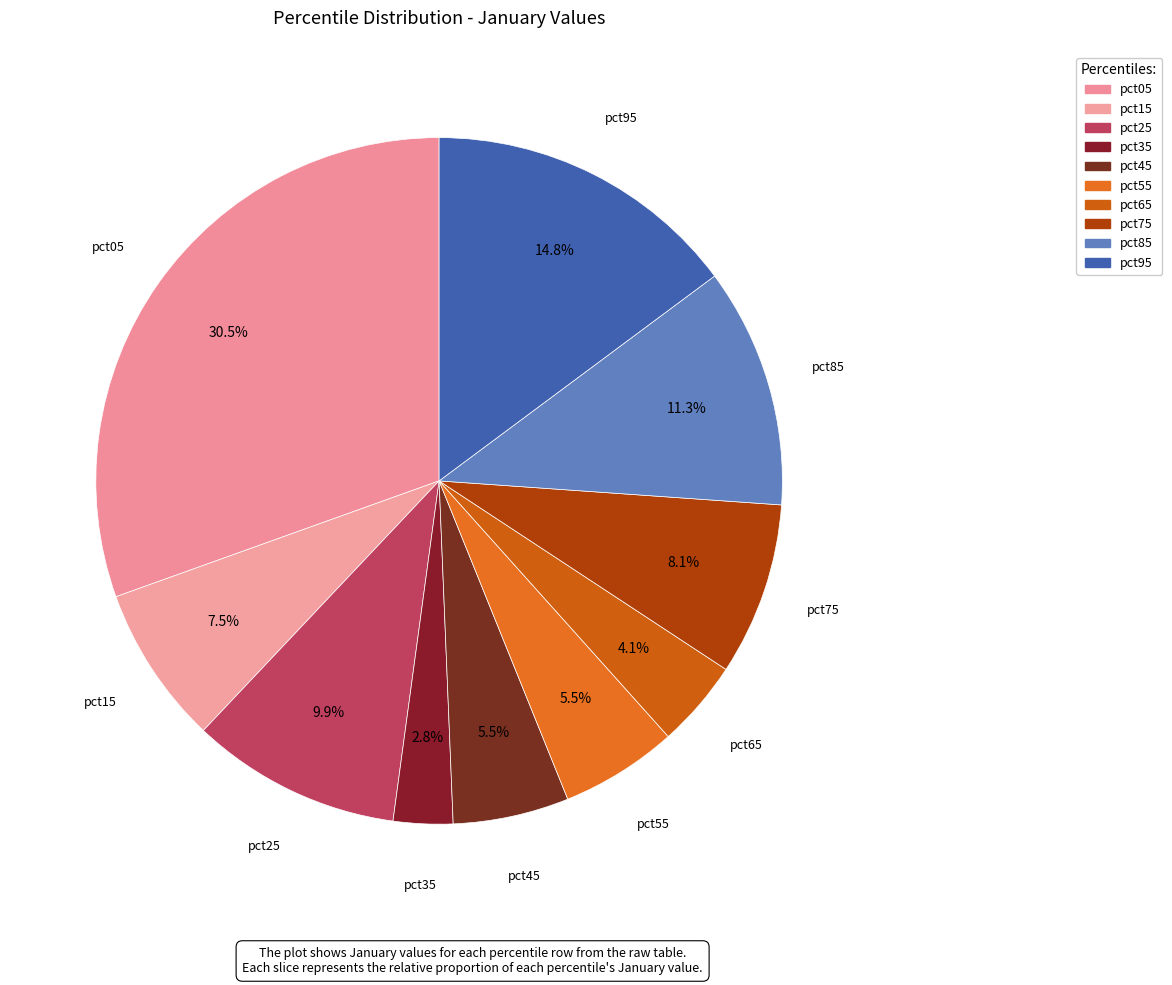

Is there any slice that represents more than half of the pie?

No